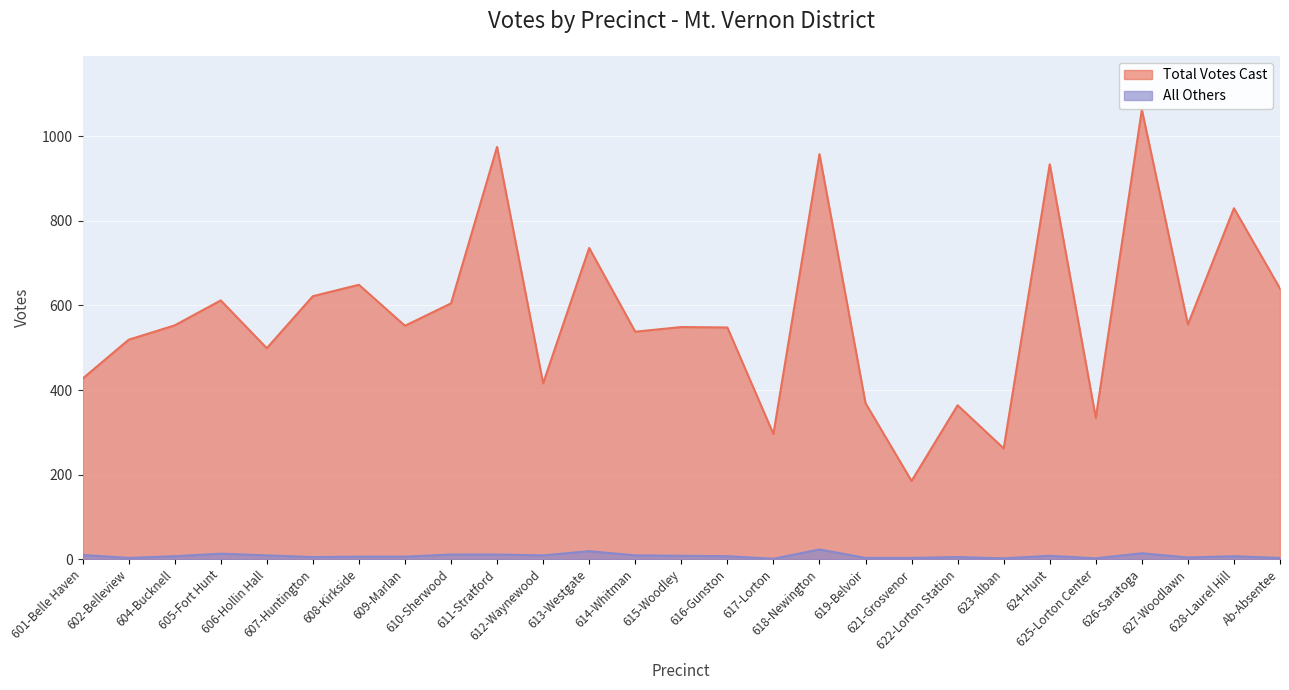

Reading left to right, transcribe all the data shown in this chart.

Total Votes Cast: 427	519	553	612	499	622	649	552	605	975	416	736	538	549	548	296	958	369	185	364	262	934	334	1063	555	830	640
All Others: 10	3	7	13	9	5	6	6	11	11	9	19	9	8	7	1	23	3	3	5	2	8	2	14	4	7	3